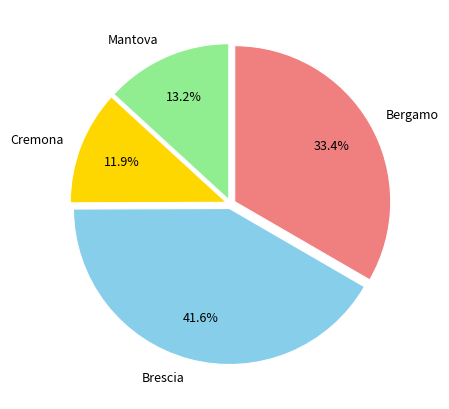

Is there any slice that represents more than half of the pie?

No